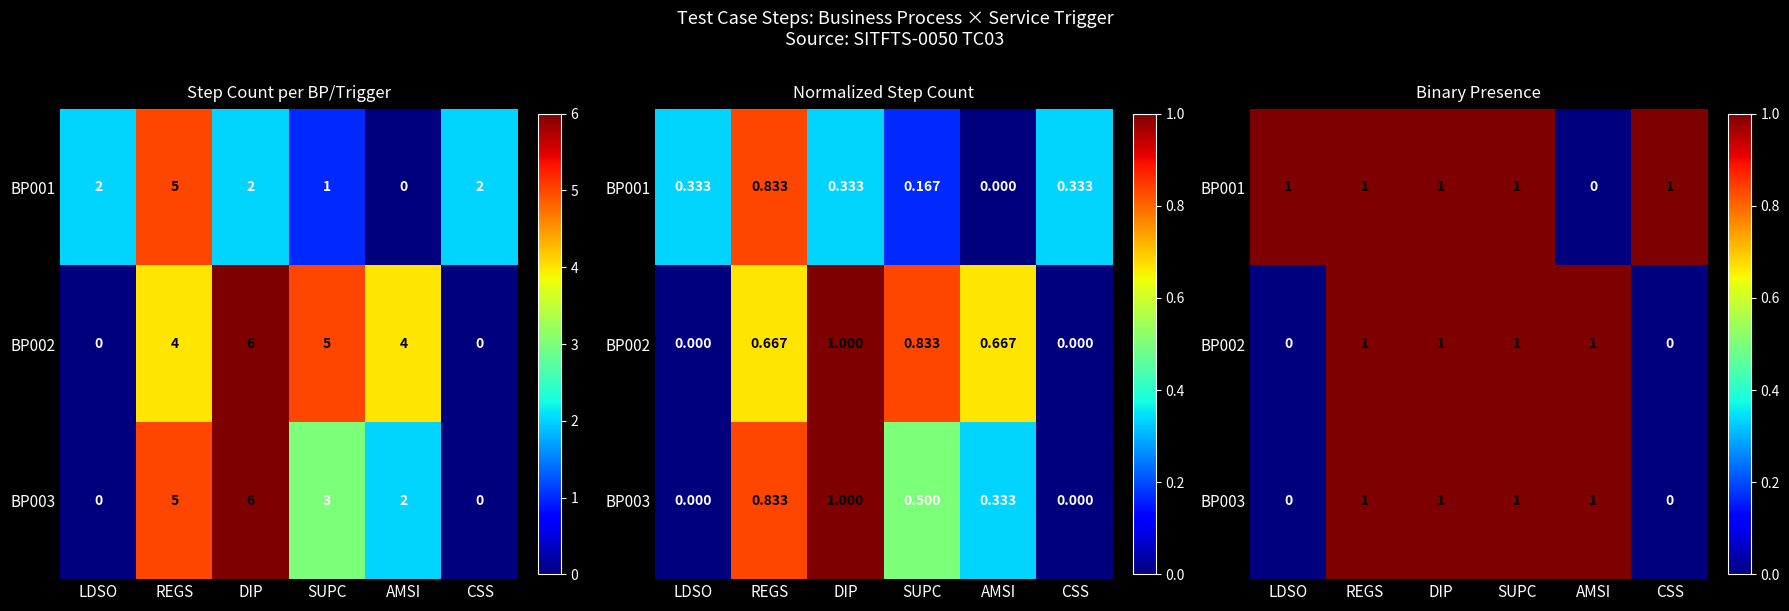

List the series in order of their peak value, lowest first.

BP001, BP002, BP003